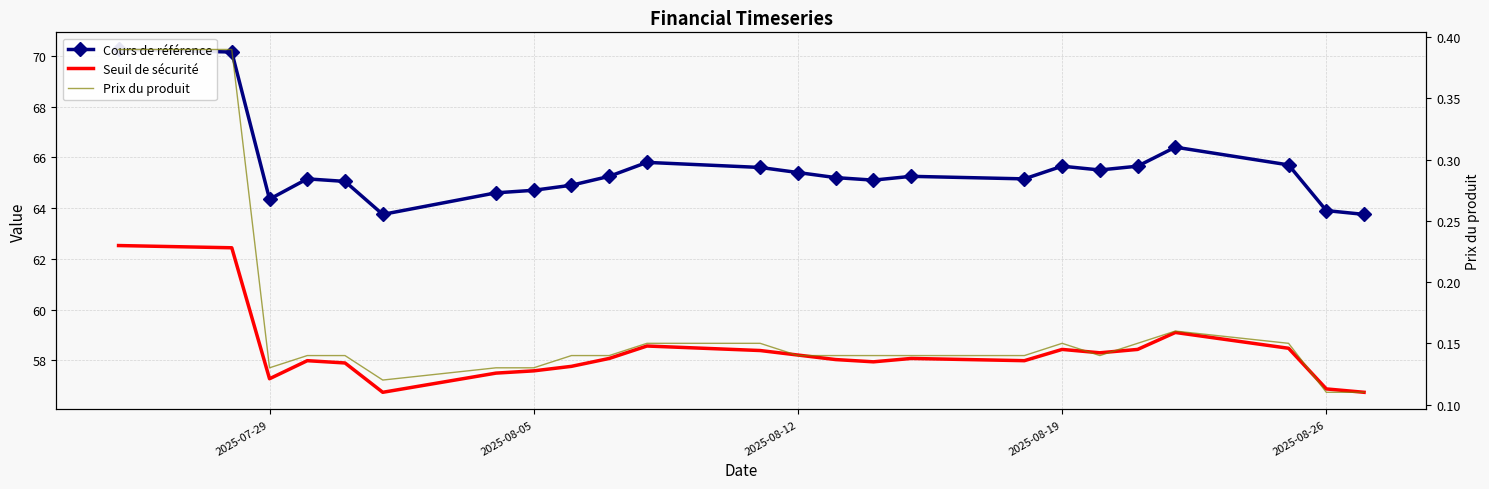

What are all the series names shown in the legend?

Cours de référence, Seuil de sécurité, Prix du produit